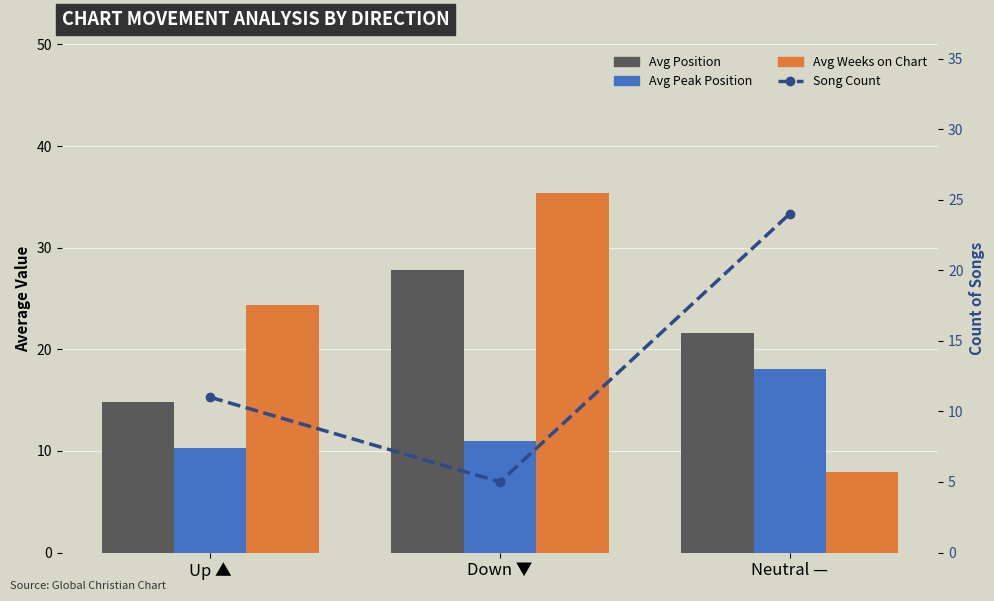

What position from the right is Down ▼?

2